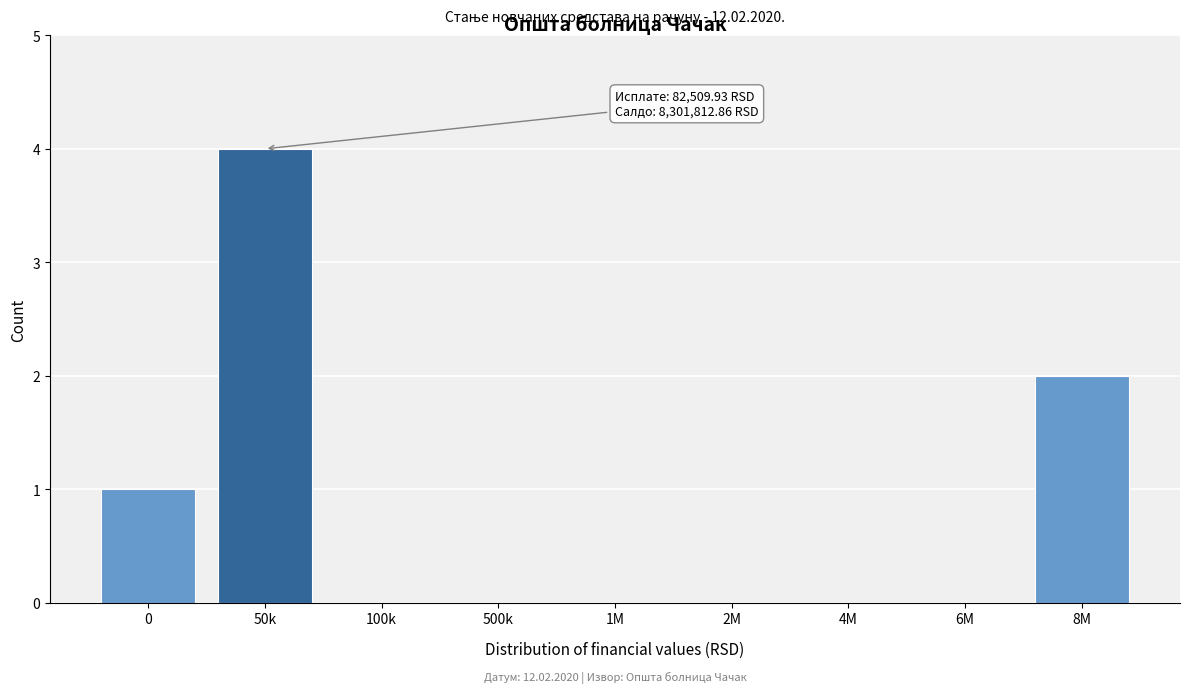

Reading left to right, list all the values displayed in this chart.

0=1	50k=4	100k=0	500k=0	1M=0	2M=0	4M=0	6M=0	8M=2